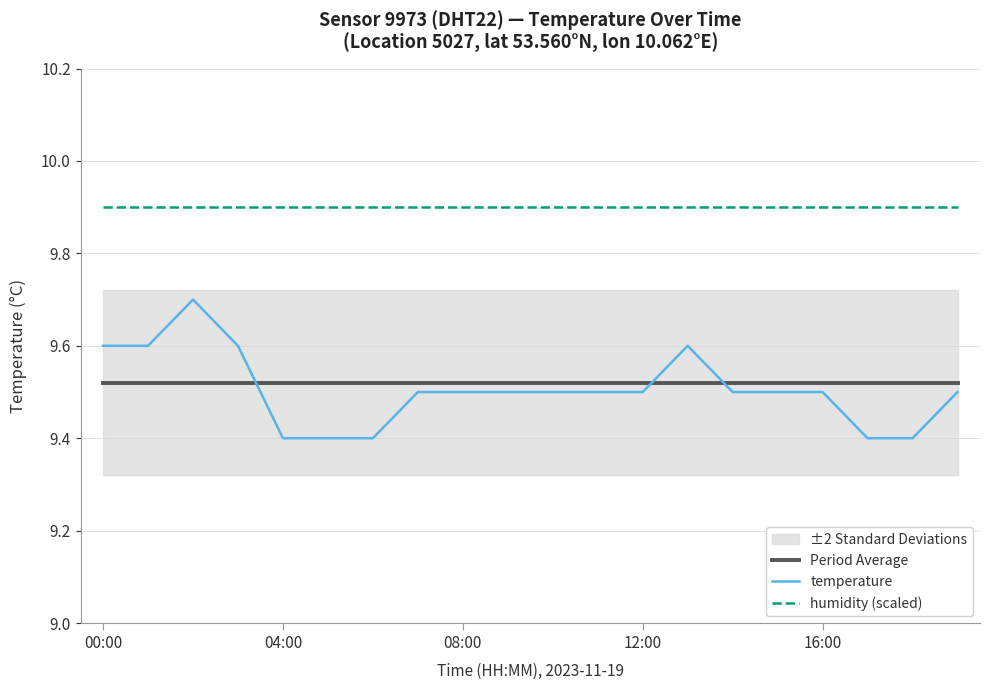

True or false: humidity (scaled) and Period Average cross at least once.

False